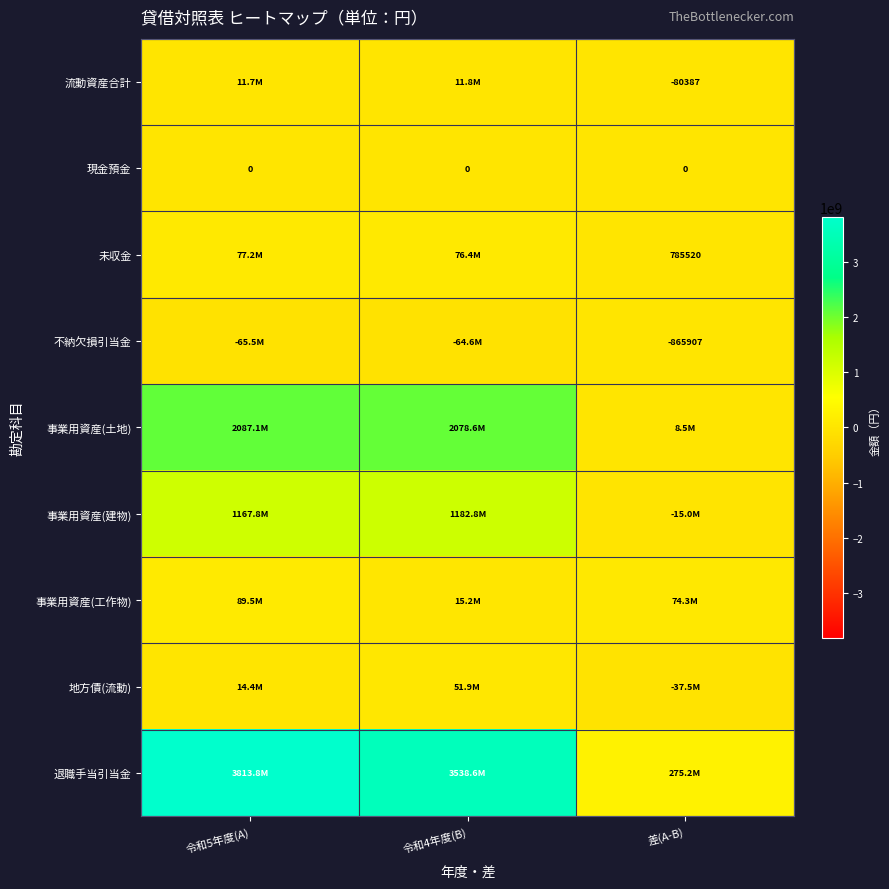

Is it true that 流動資産合計 equals -80387 at 差(A-B)?

True